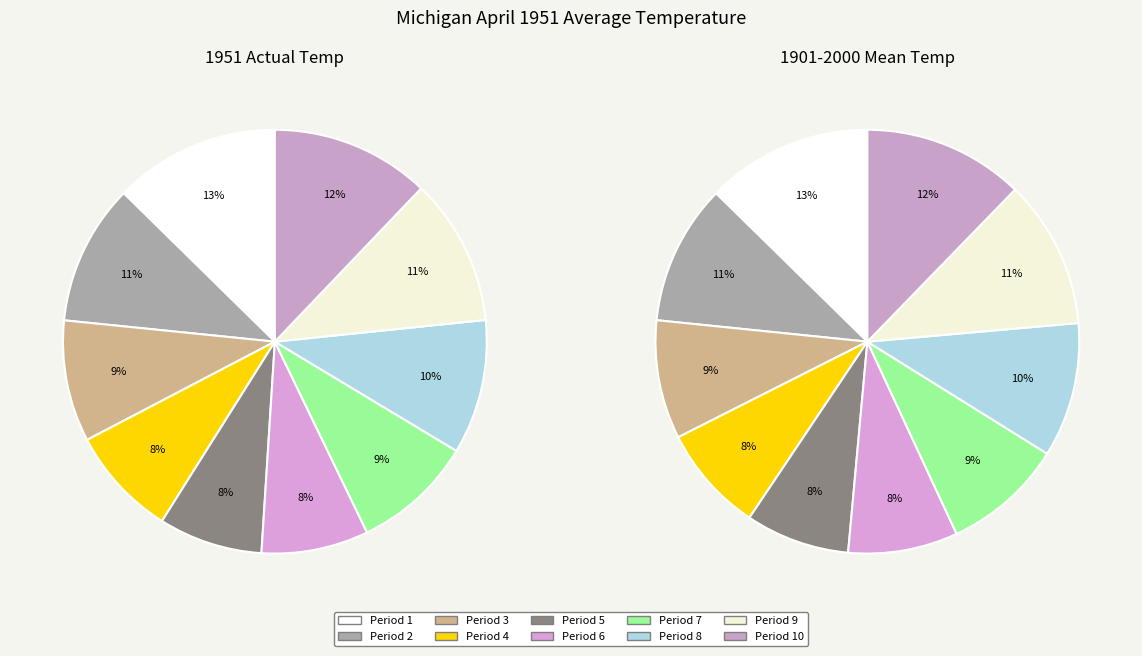

Combined, do Period 6 and Period 1 account for over 50%?

No